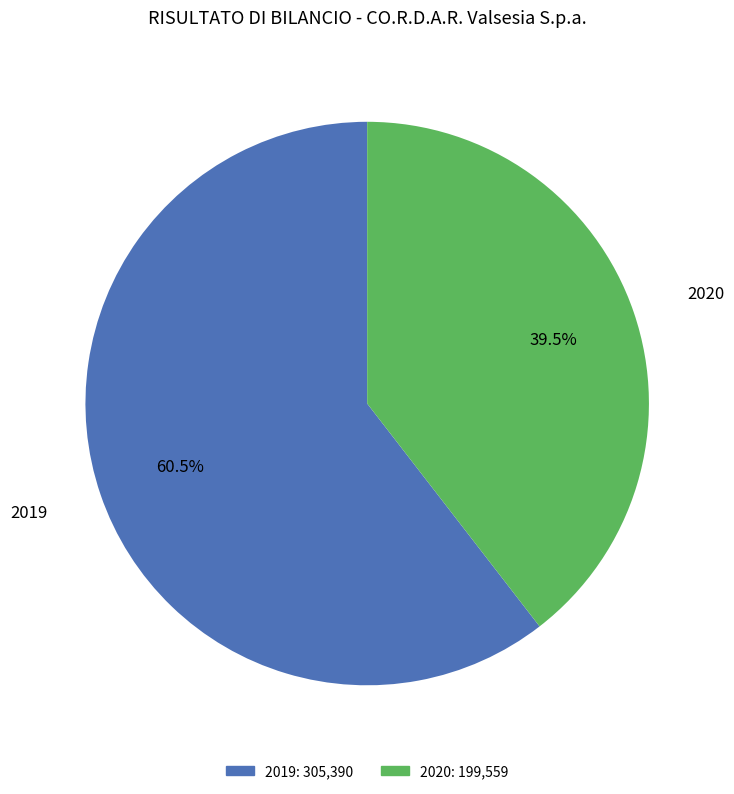

Is it true that 2019 is 50% of the pie?

False